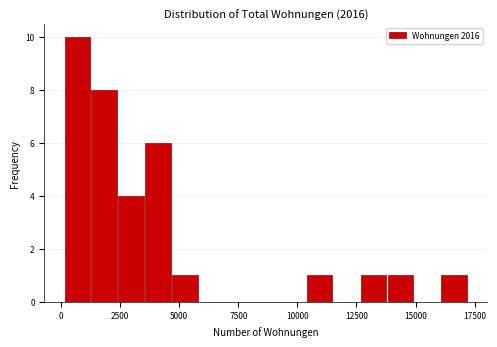

Read against the x-axis, roughly where is the centre of the tallest bar?

500